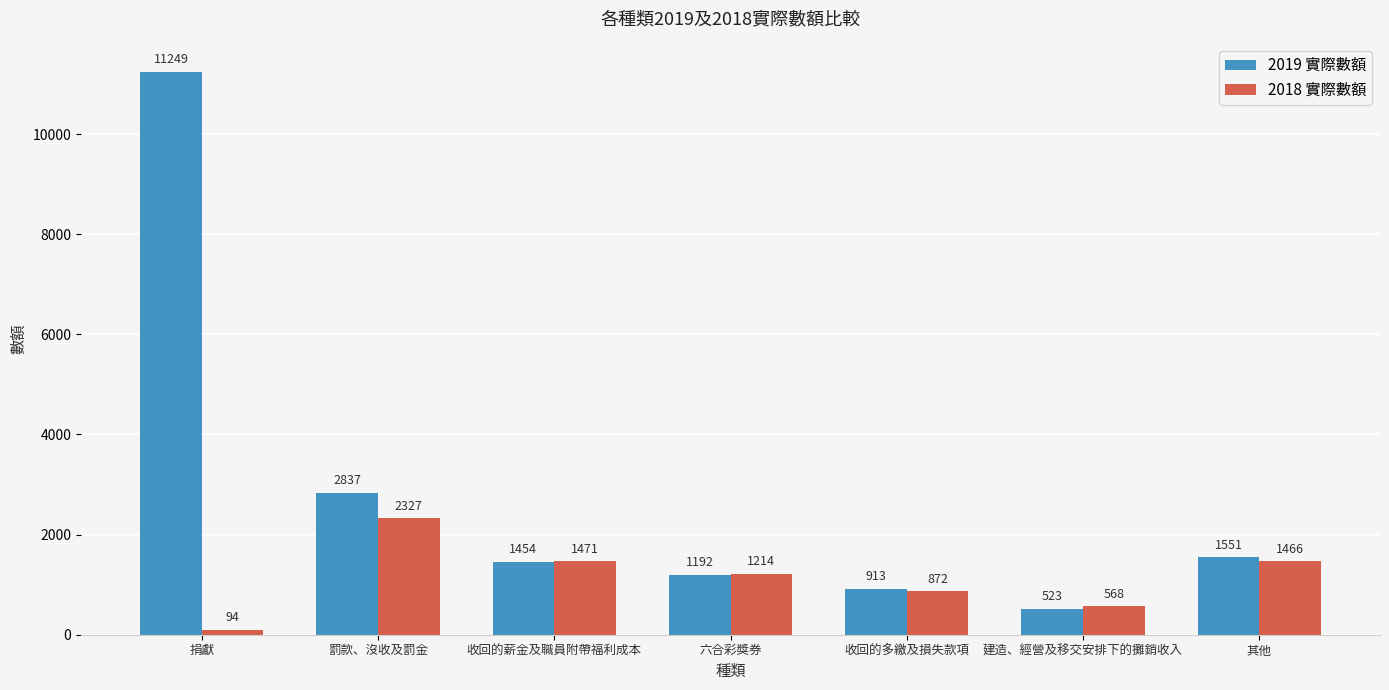

Reading right to left, extract all data points from this chart.

2019 實際數額: 1551	523	913	1192	1454	2837	11249
2018 實際數額: 1466	568	872	1214	1471	2327	94